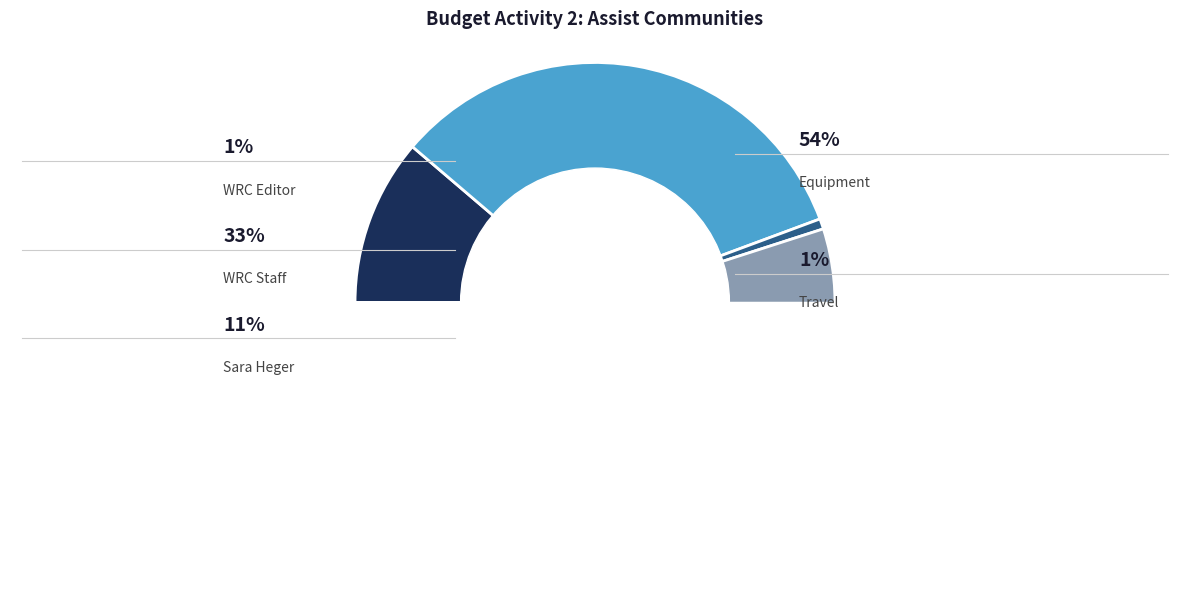

Which category accounts for the majority?

Equipment